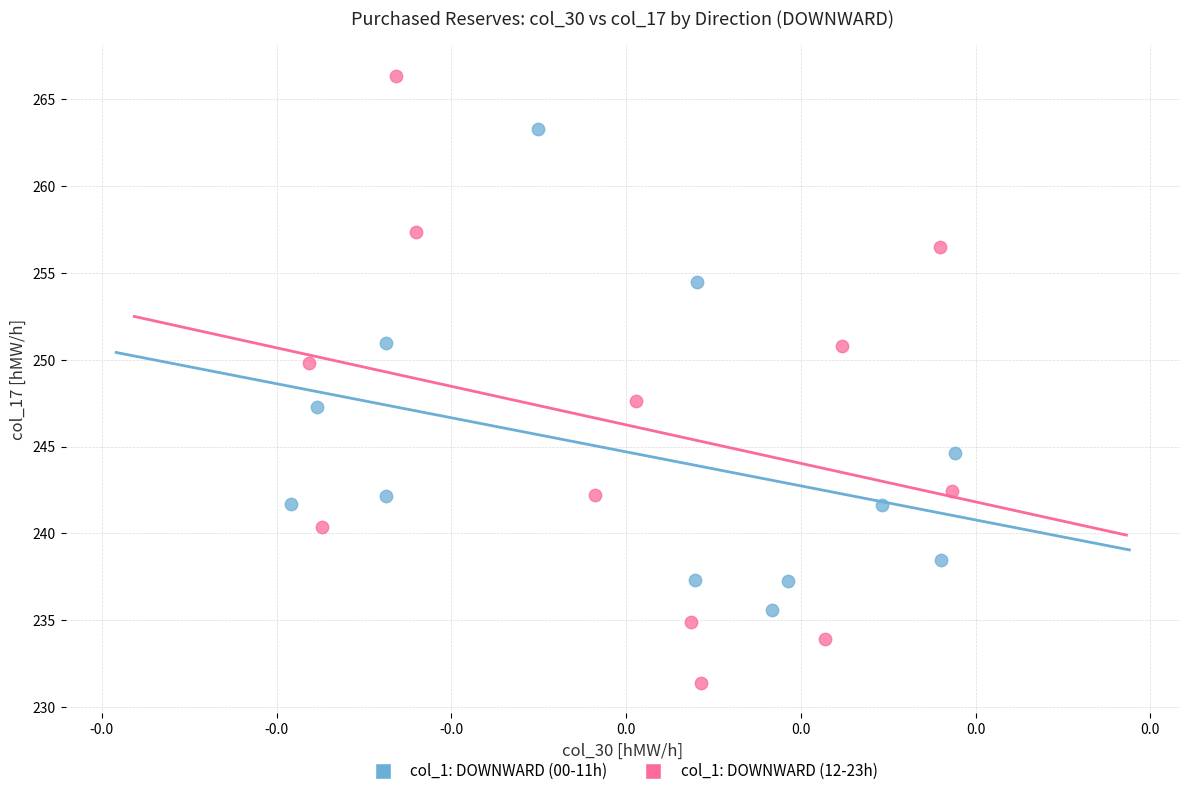

Which series has the largest Y range (max minus min)?

col_1: DOWNWARD (12-23h)